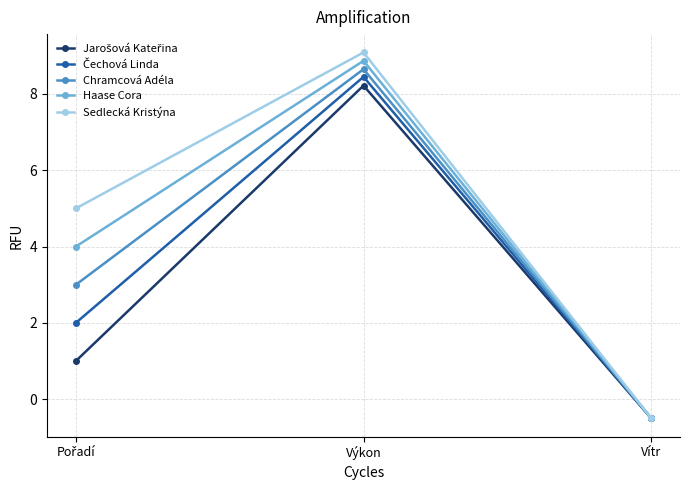

What is the minimum value shown in the chart?

-0.5